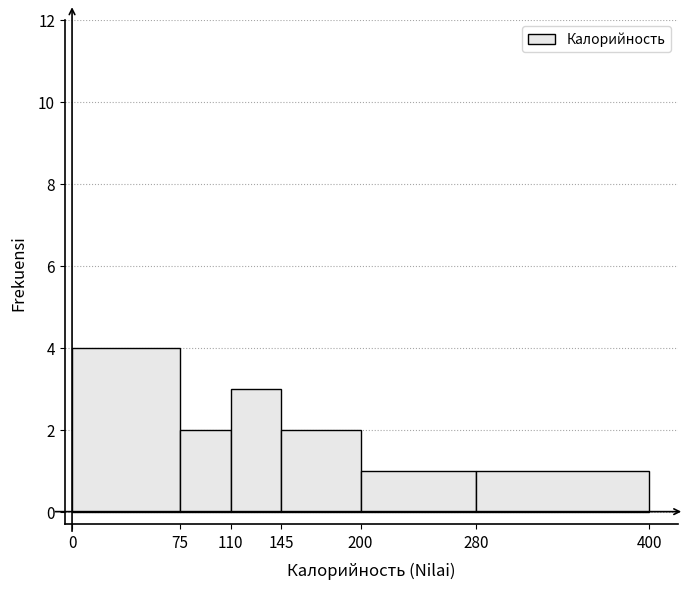

Over which range of the x-axis is the bar tallest?

0 to 75